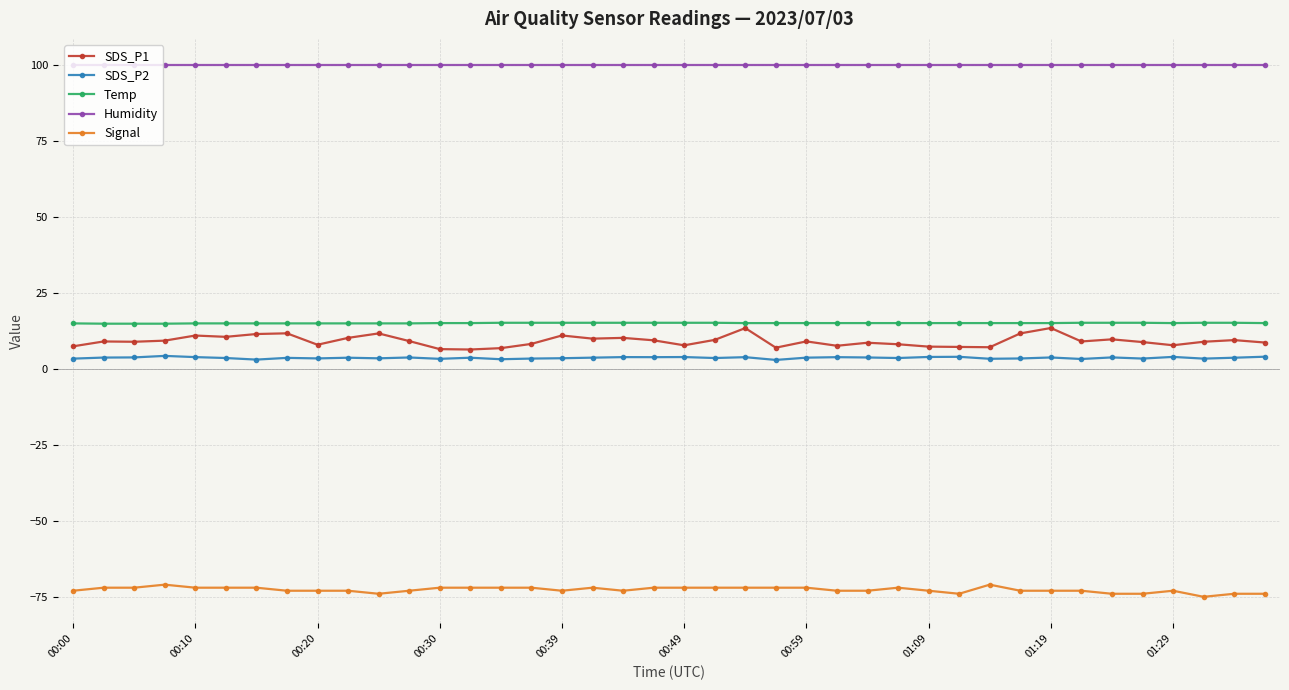

What is the maximum value shown in the chart?

99.9